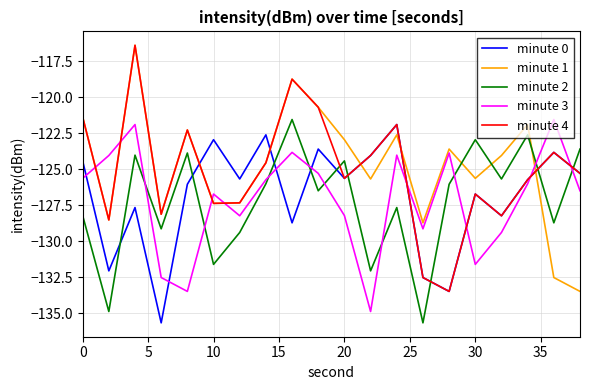

What is the highest value of the minute 0 series?

-121.9